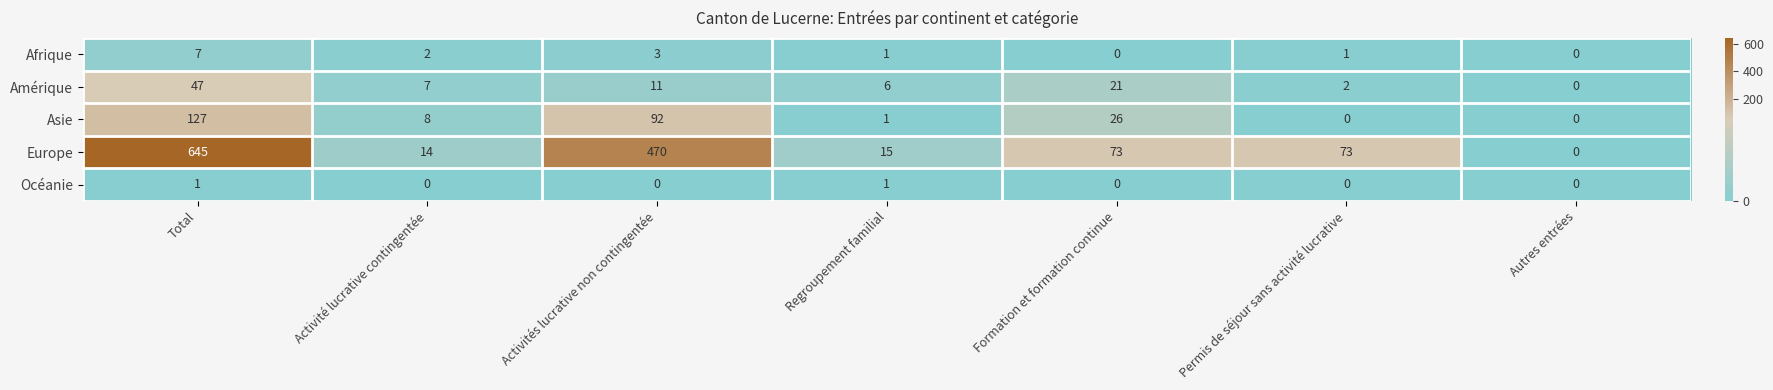

List the series in order of their peak value, highest first.

Europe, Asie, Amérique, Afrique, Océanie